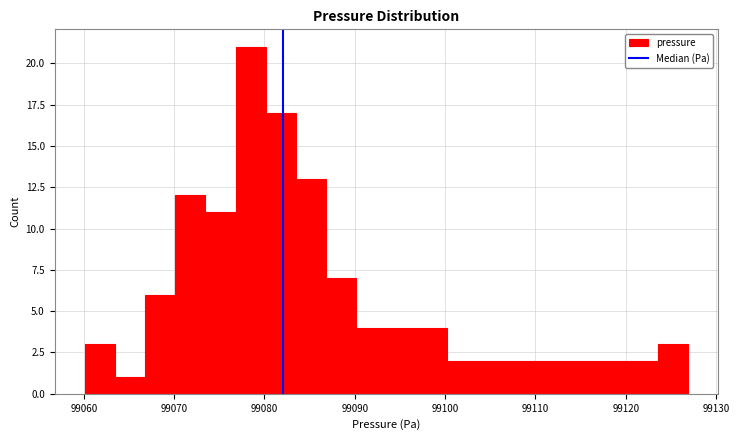

Read against the x-axis, roughly where is the centre of the tallest bar?

99078